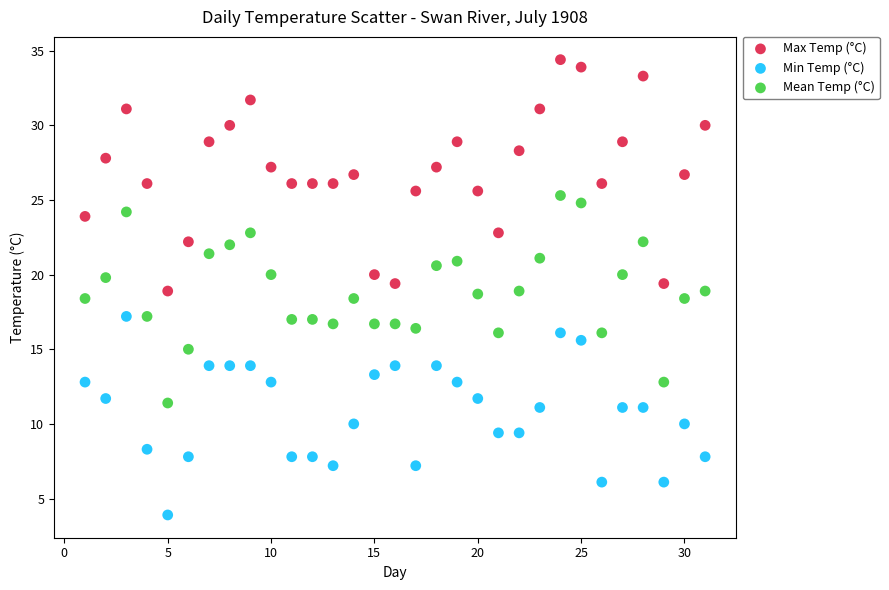

Across all data points, what is the range of Y values (max minus min)?

30.5